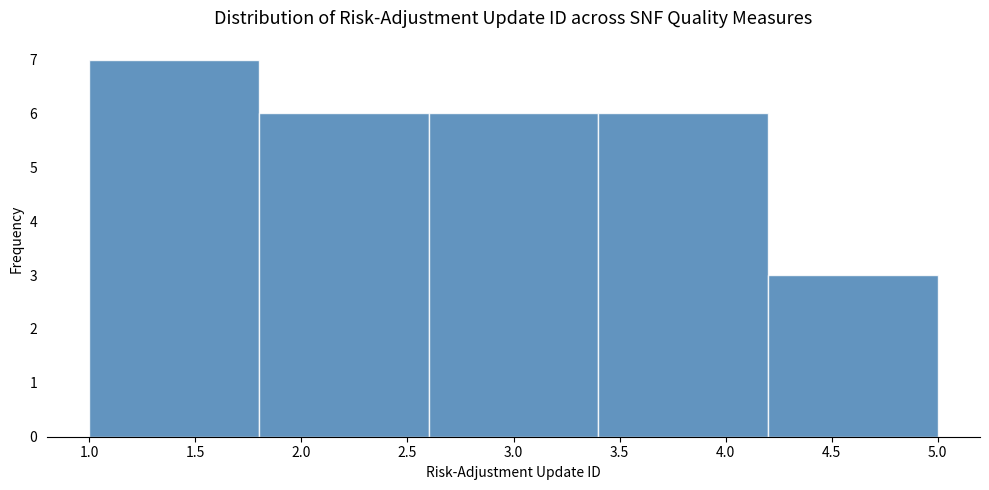

How tall is the bar that spans 1.0 to 1.8 on the x-axis? The values are not printed on the chart, so give them approximately, as read against the axis.

7